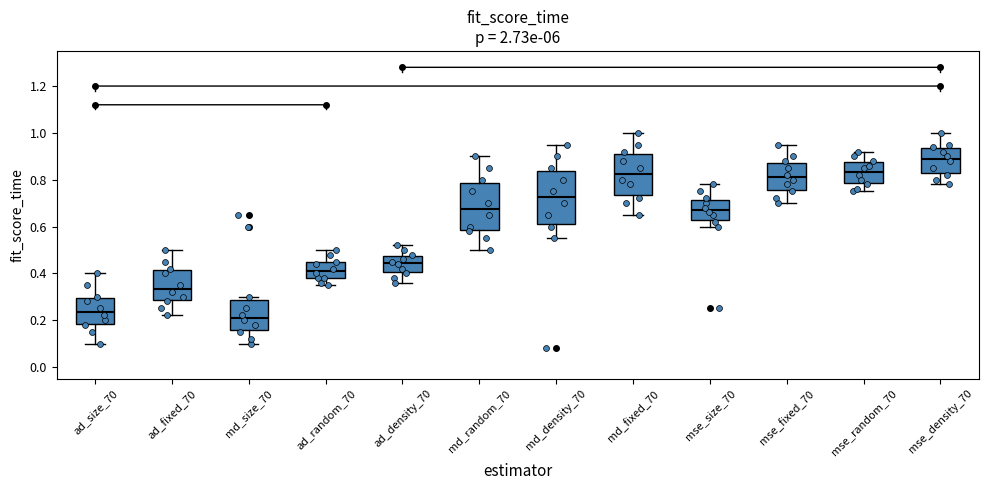

Comparing the boxes themselves (not the whiskers), which one is the tallest?

md_density_70